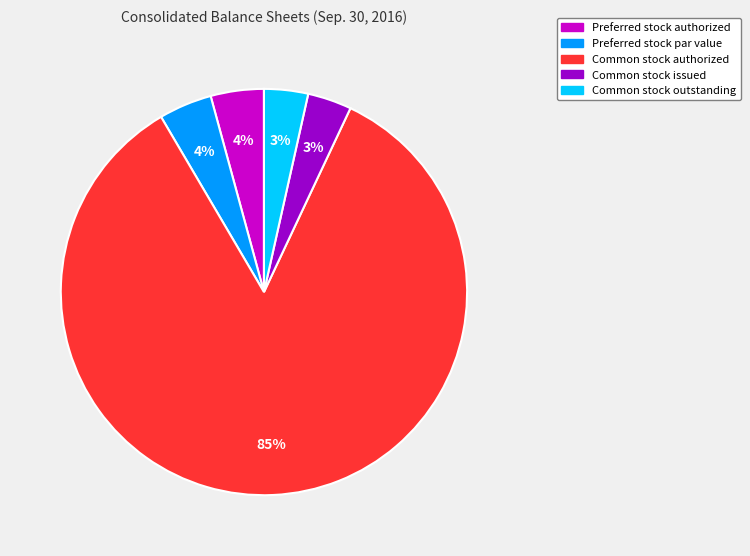

How many slices are in this pie chart?

5